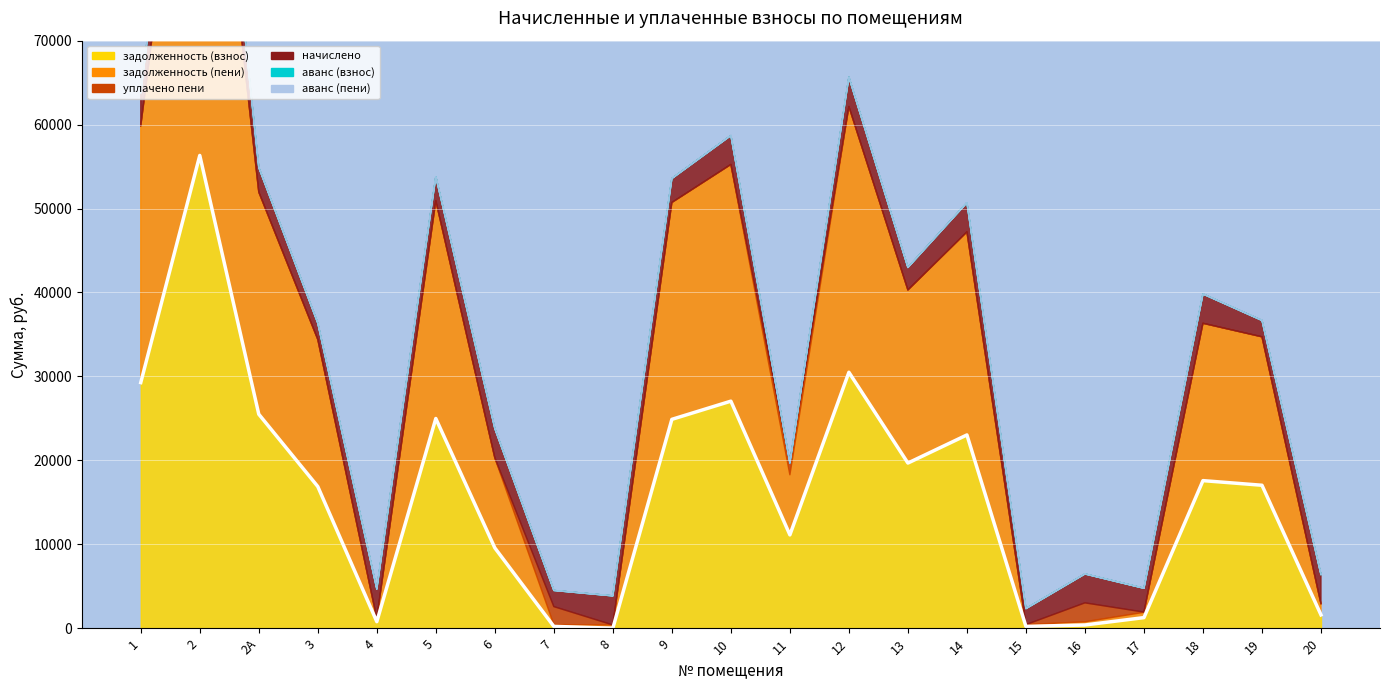

True or false: аванс (пени) and задолженность (пени) cross at least once.

False